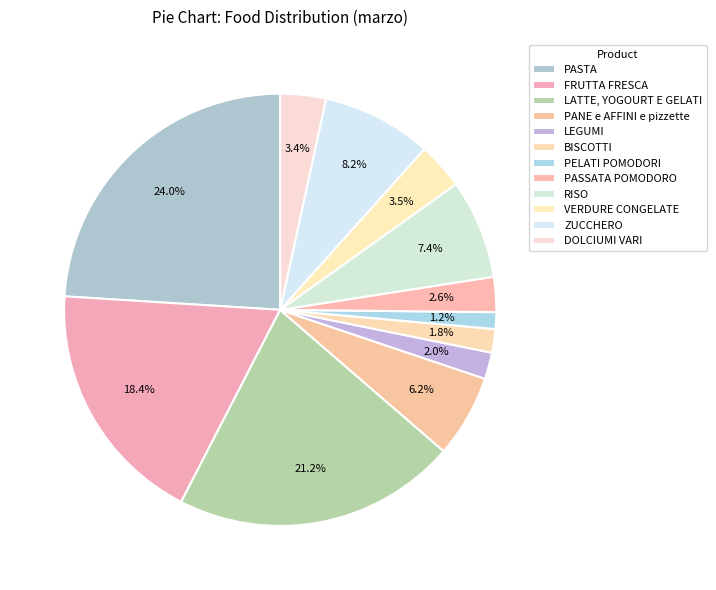

What is the total percentage of ZUCCHERO and BISCOTTI?

10.0%